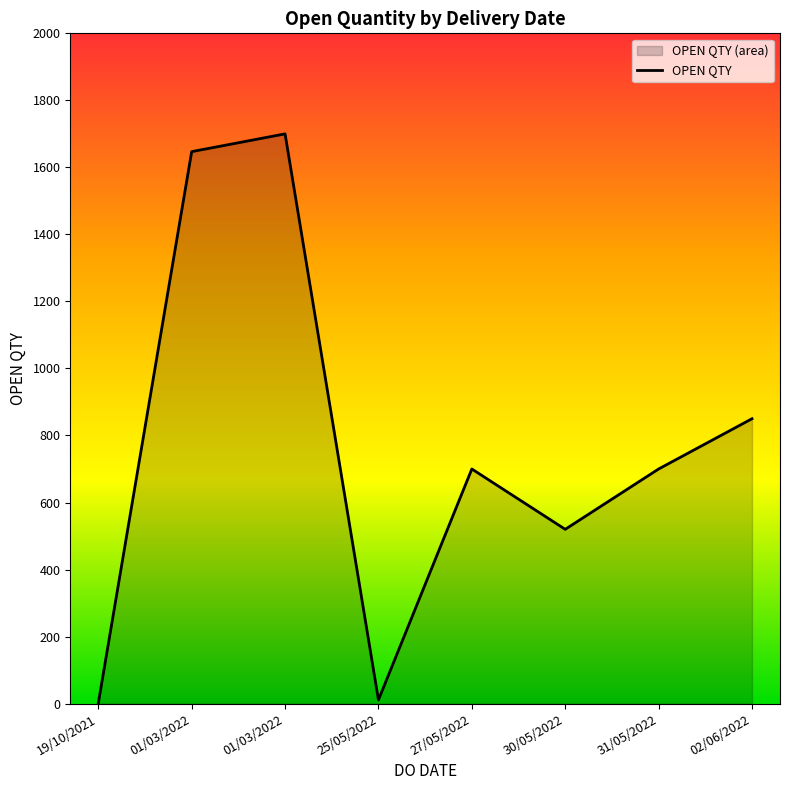

What value does the data have at 02/06/2022, to the nearest 50?

850